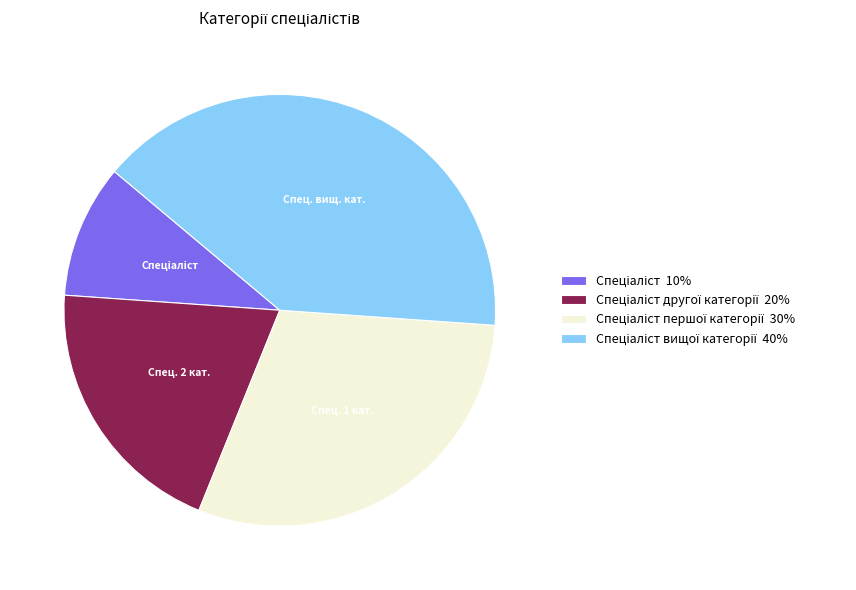

Does any single category account for the majority?

No